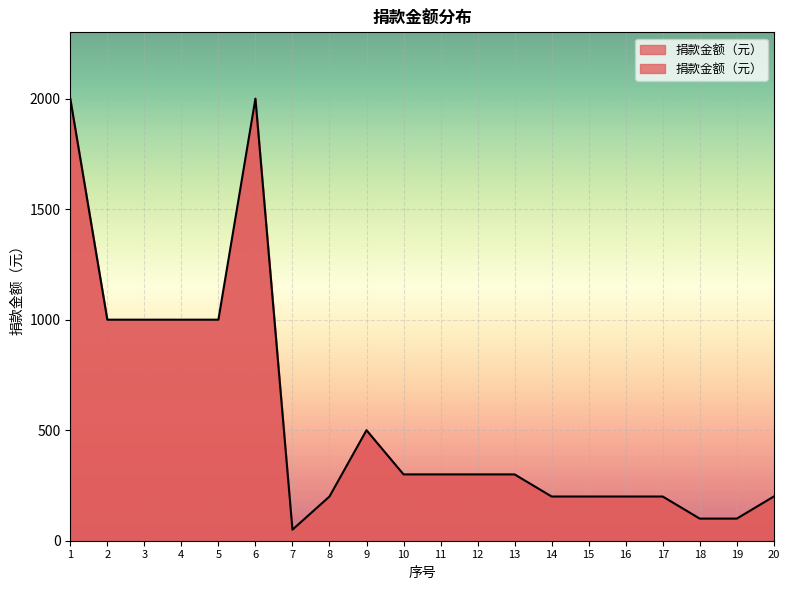

Where does the data first go above 300?

1